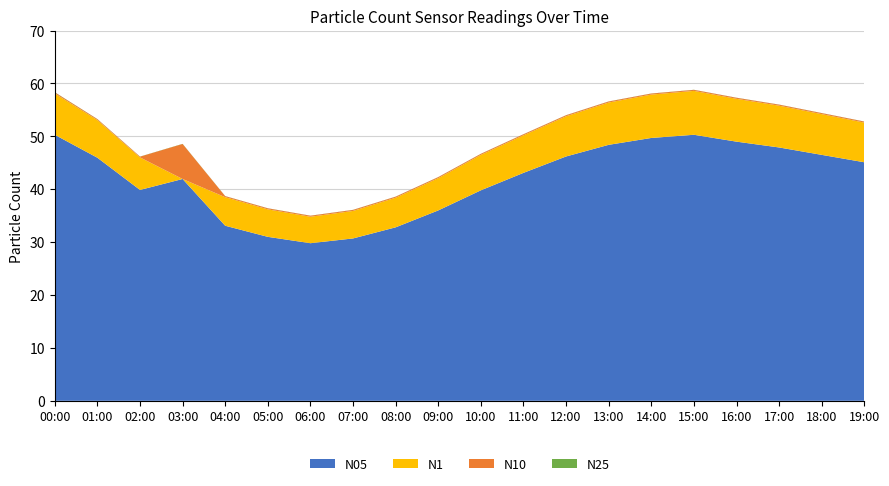

Reading right to left, what are all the values shown in this chart?

N1: 52.6	54.2	55.8	57.1	58.6	57.9	56.4	53.8	50.2	46.5	42.1	38.4	35.9	34.8	36.2	38.5	41.9	46.0	53.1	58.1
N05: 45.1	46.5	47.9	49.0	50.3	49.7	48.4	46.2	43.1	39.8	36.0	32.8	30.7	29.8	31.0	33.1	41.9	39.9	46.0	50.3
N10: 52.8	54.4	56.0	57.3	58.8	58.1	56.6	54.0	50.4	46.7	42.3	38.6	36.1	35.0	36.4	38.7	48.6	46.2	53.3	58.3
N25: 52.8	54.4	56.0	57.3	58.8	58.1	56.6	54.0	50.4	46.7	42.3	38.6	36.1	35.0	36.4	38.7	48.5	46.1	53.2	58.3